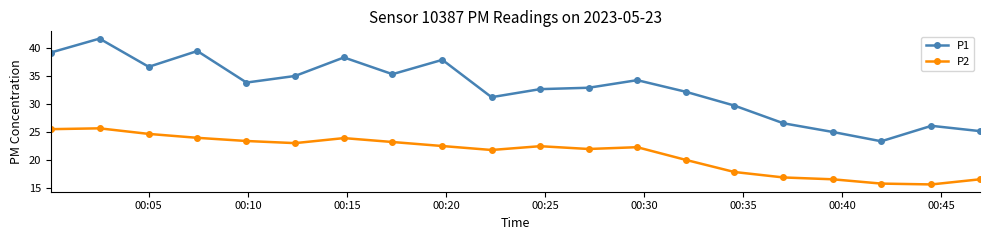

What is the sum of all P2 values?

423.2